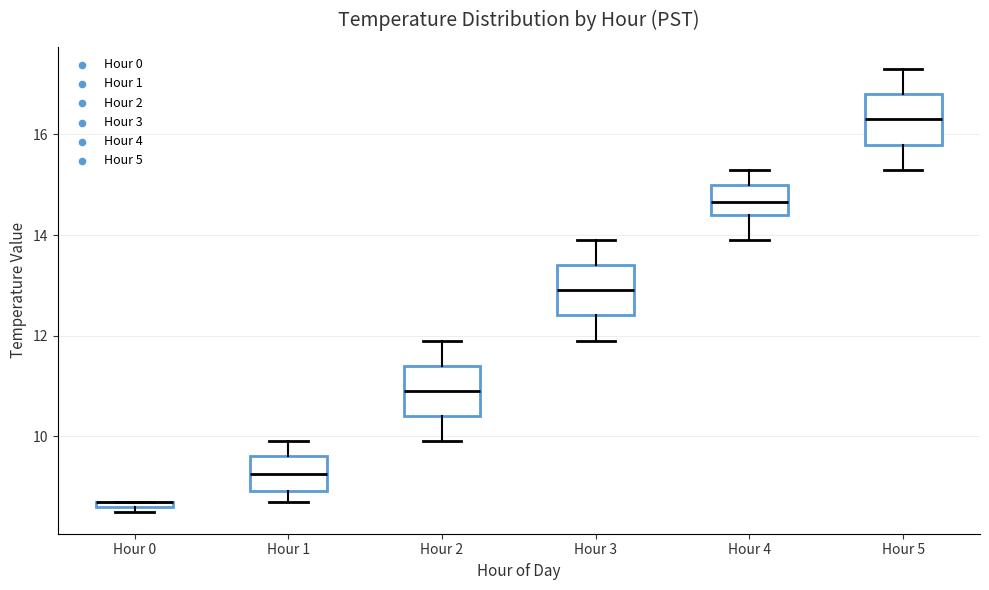

Where does the lower whisker of the box for Hour 5 end on the y-axis? The values are not printed on the chart, so give them approximately, as read against the axis.

15.4